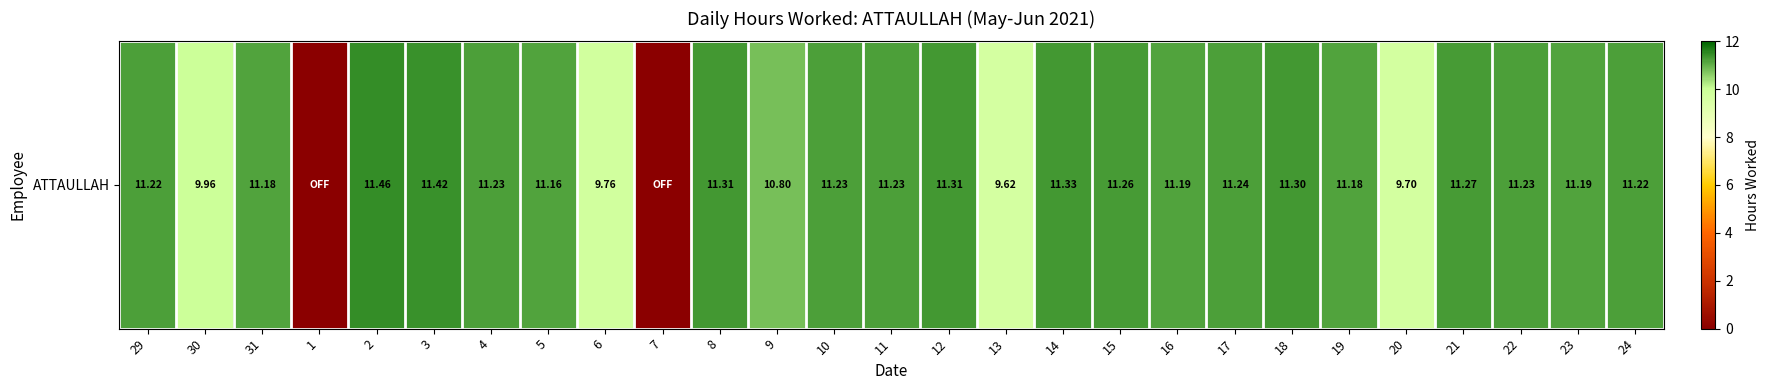

How many data points are above 11?

20